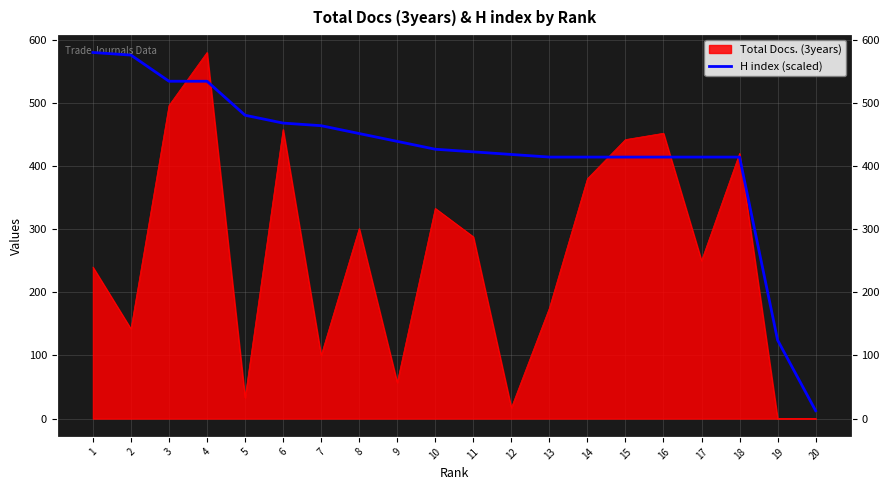

What is the difference between the second highest and minimum values?

563.4